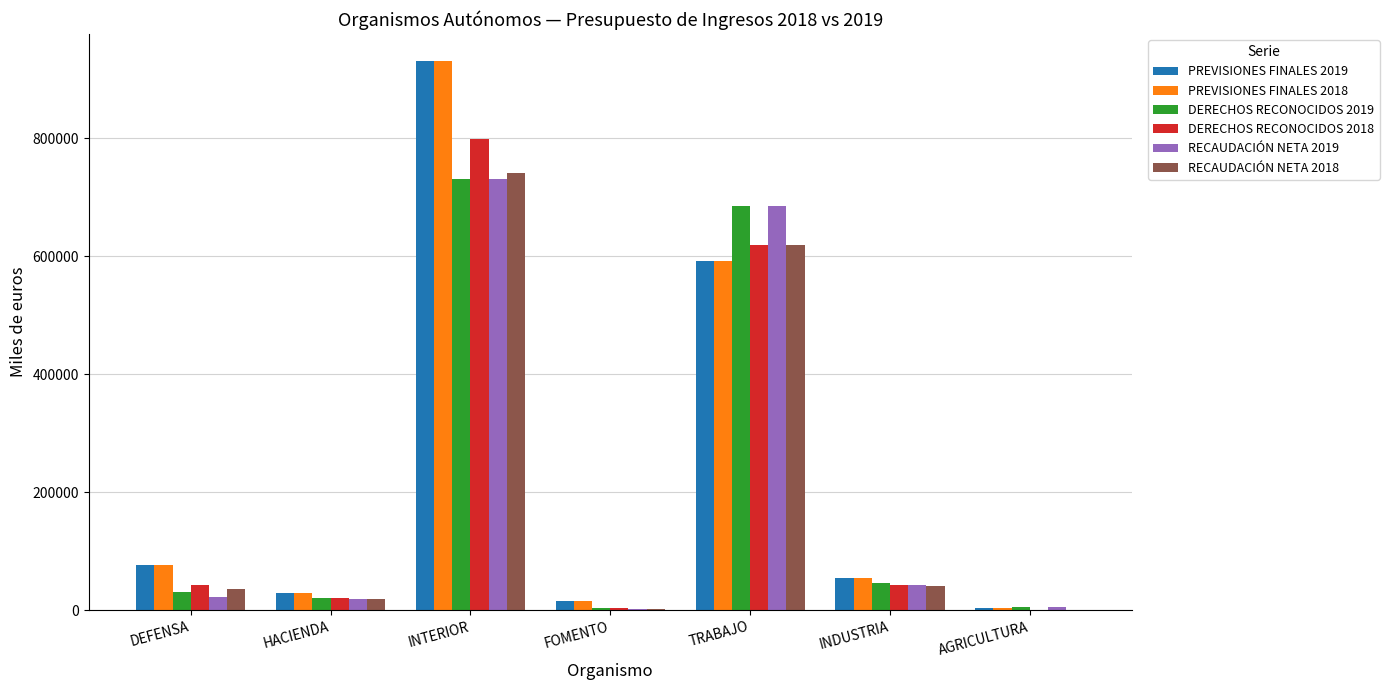

True or false: RECAUDACIÓN NETA 2019 has a value of 1045471 at TRABAJO.

False